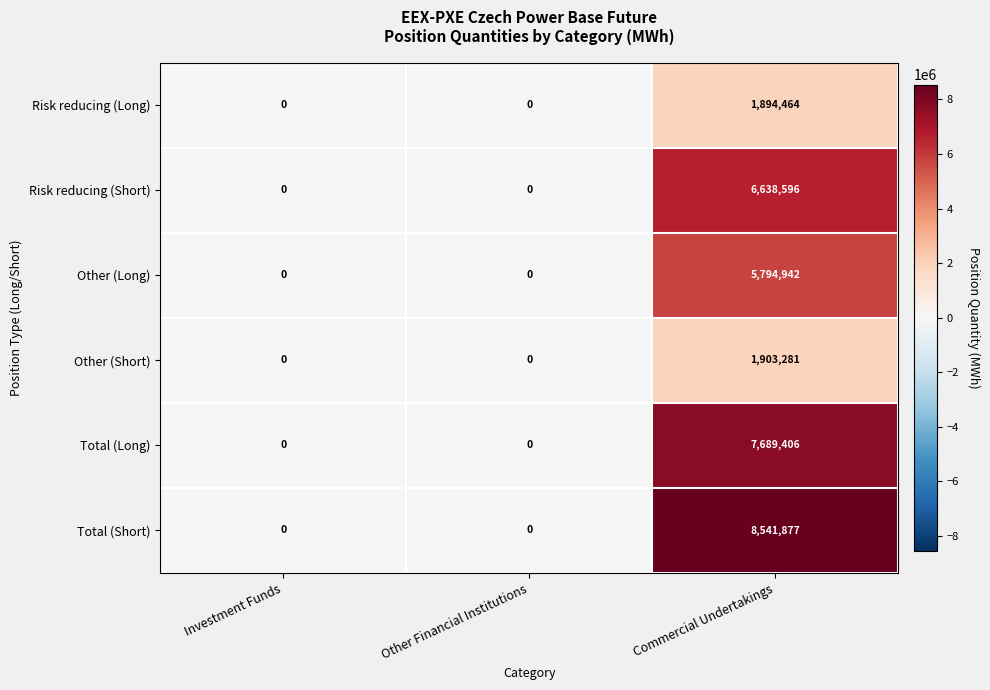

How many values in the Other (Long) series exceed 0?

1